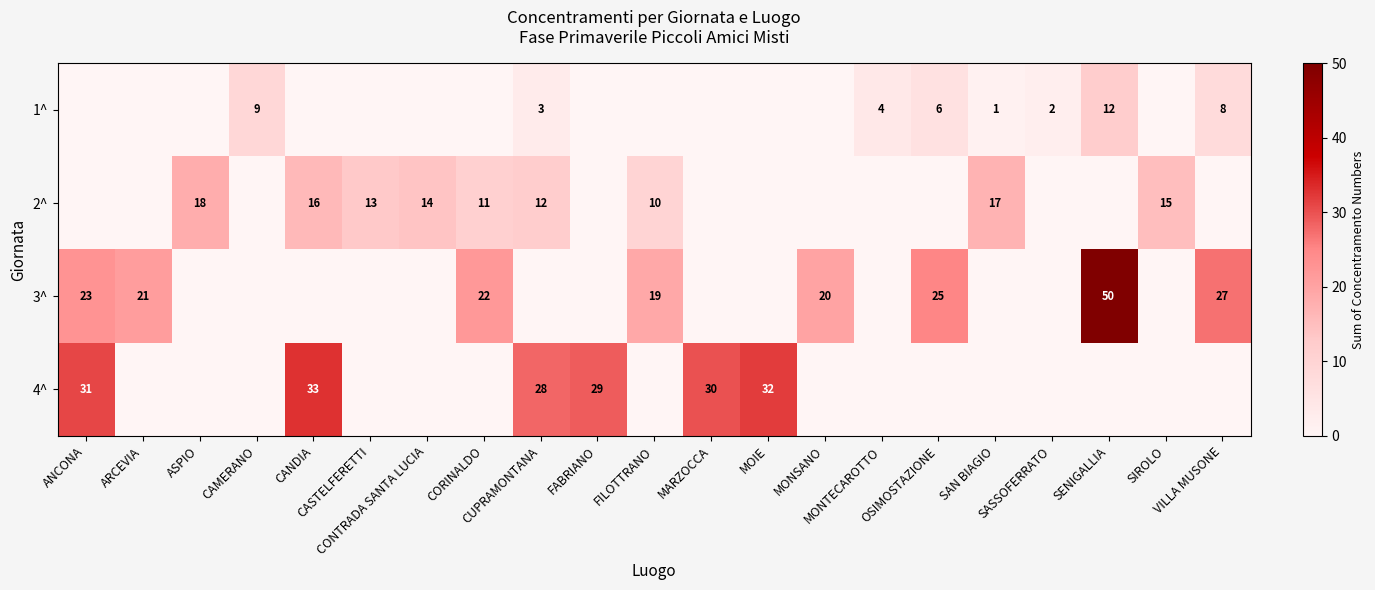

List the series in order of their peak value, highest first.

3^, 4^, 2^, 1^